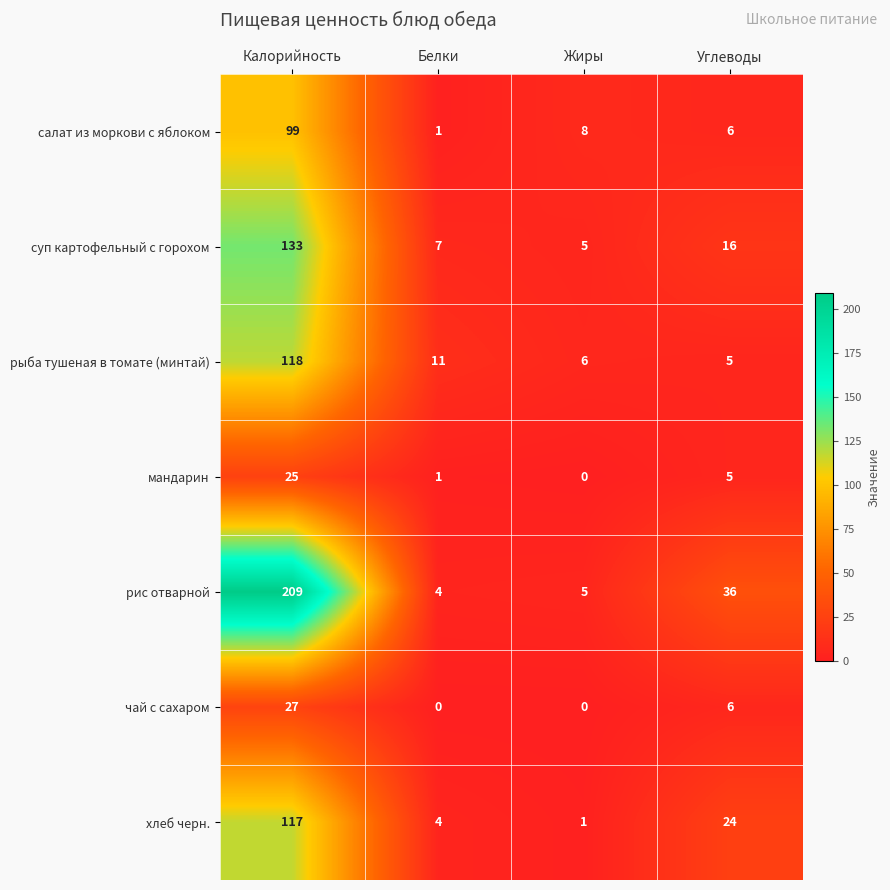

Reading left to right, extract all data points from this chart.

салат из моркови с яблоком: Калорийность=99	Белки=1	Жиры=8	Углеводы=6
суп картофельный с горохом: Калорийность=133	Белки=7	Жиры=5	Углеводы=16
рыба тушеная в томате (минтай): Калорийность=118	Белки=11	Жиры=6	Углеводы=5
мандарин: Калорийность=25	Белки=1	Жиры=0	Углеводы=5
рис отварной: Калорийность=209	Белки=4	Жиры=5	Углеводы=36
чай с сахаром: Калорийность=27	Белки=0	Жиры=0	Углеводы=6
хлеб черн.: Калорийность=117	Белки=4	Жиры=1	Углеводы=24